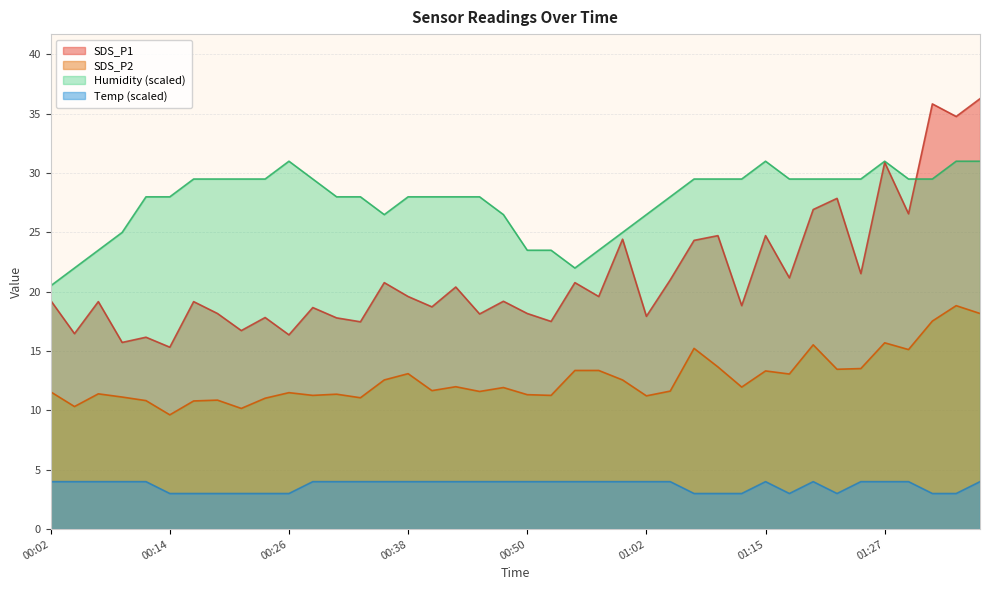

Which category has the highest value across all series?

01:37